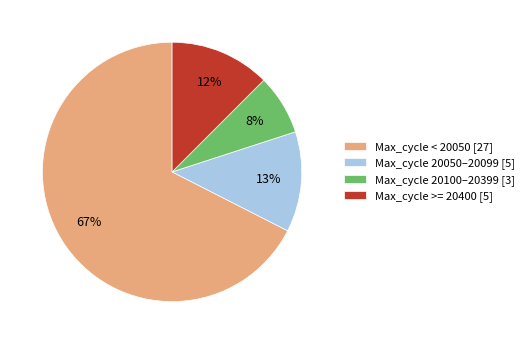

To the nearest percent, what is the combined percentage of Max_cycle < 20050 [27] and Max_cycle 20100–20399 [3]?

75%